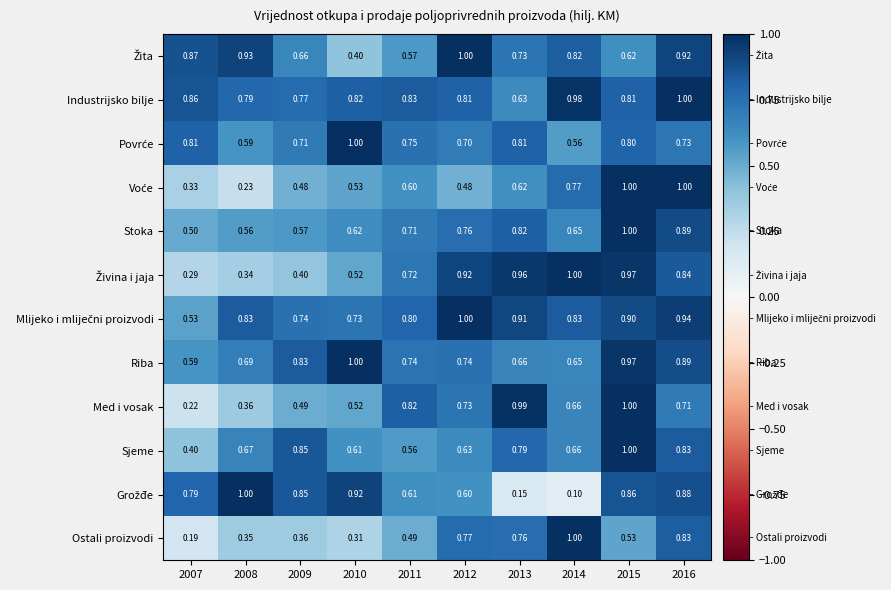

Which series has the largest total across all categories?

Industrijsko bilje